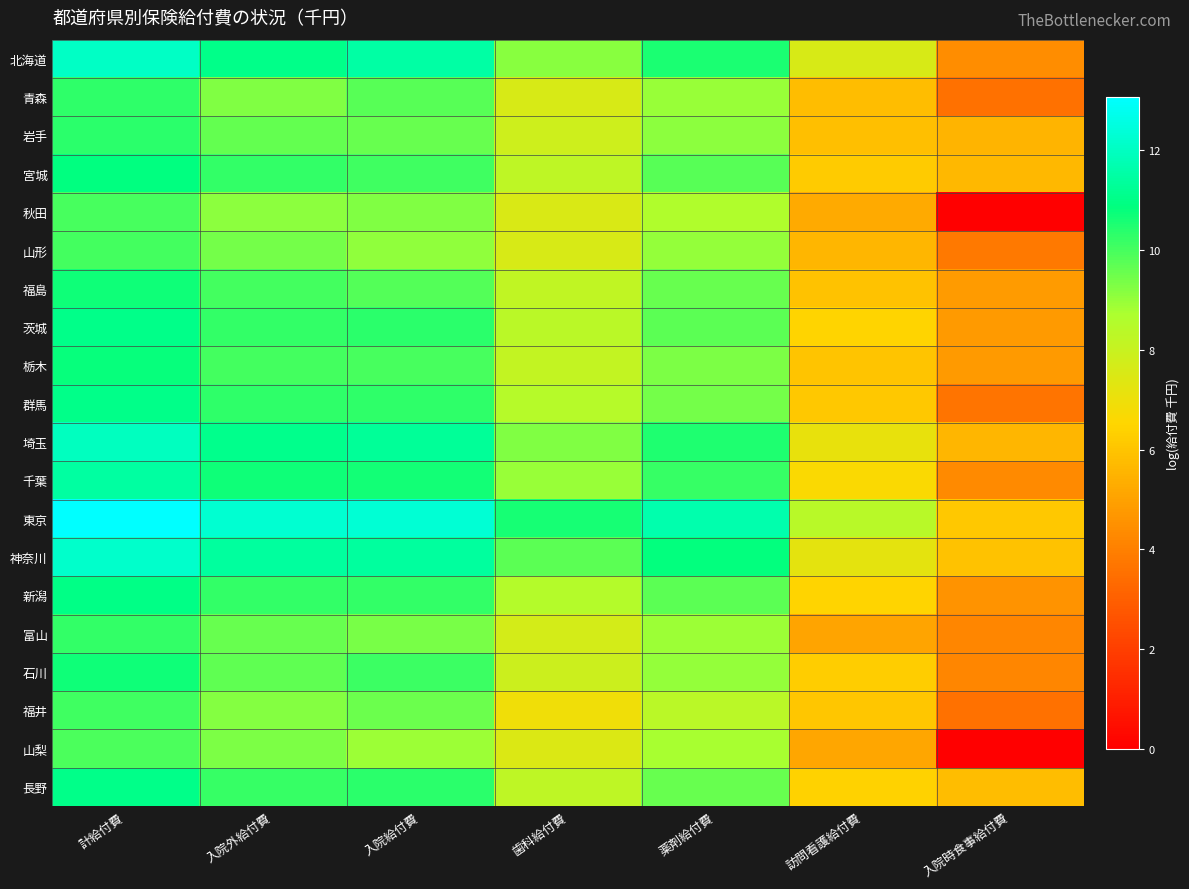

How many series are shown in this chart?

20